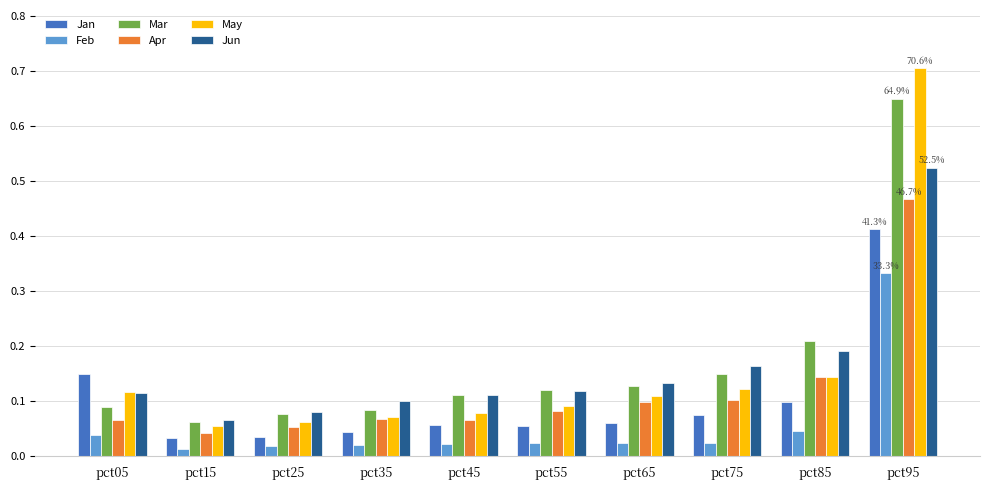

The May series shows 0.5 at pct95. True or false?

False